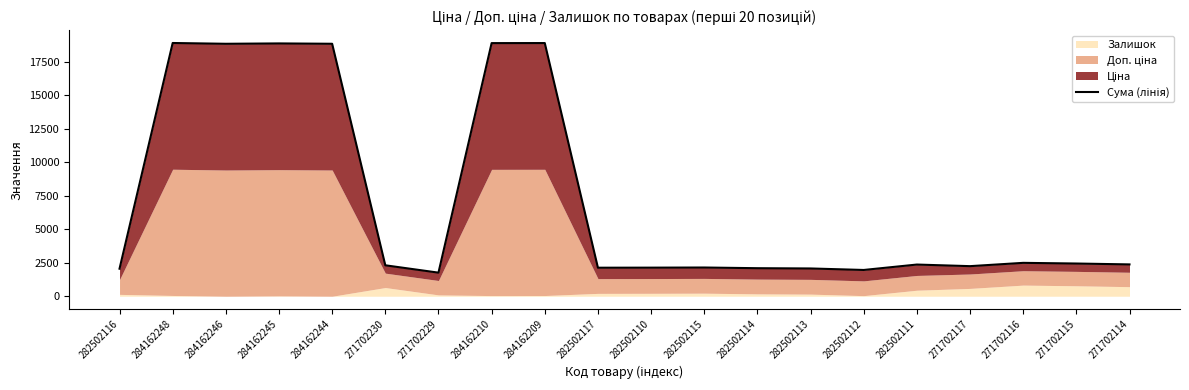

What is the change in value from 282502110 to 271702117?

+111.6